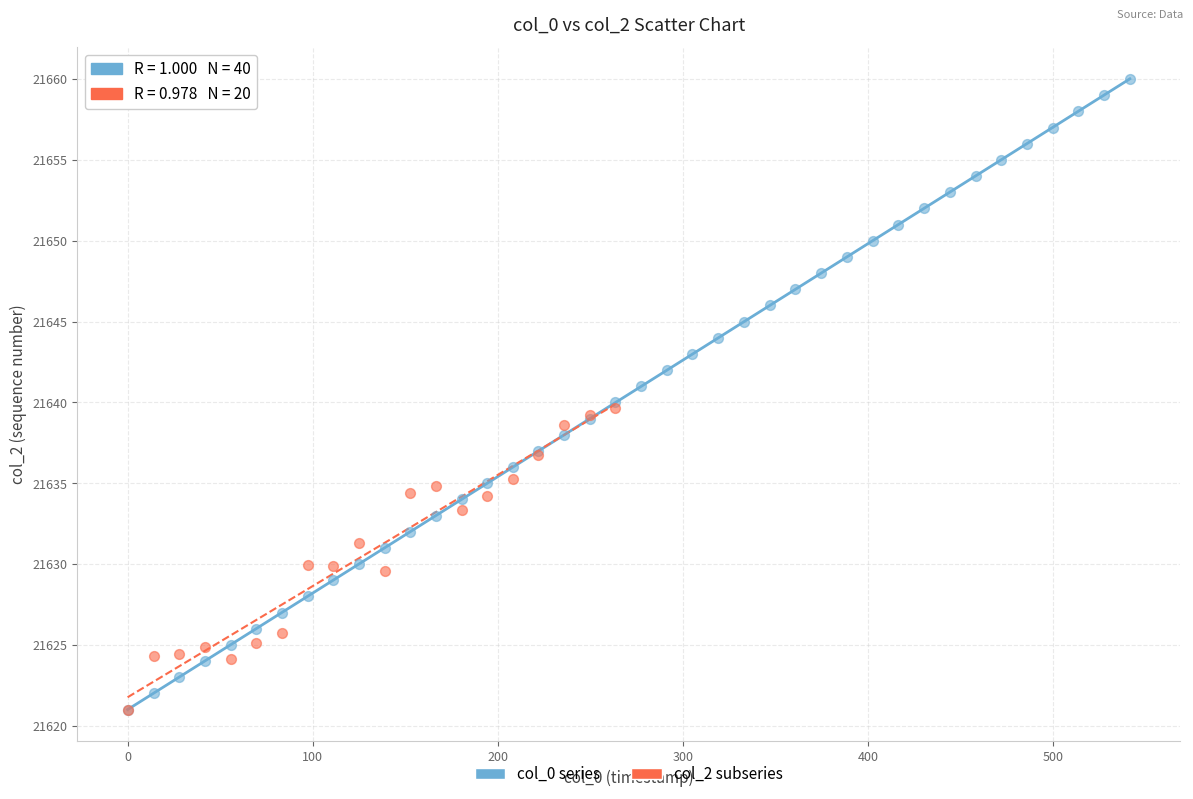

Which series has the widest spread of Y values?

col_0 series